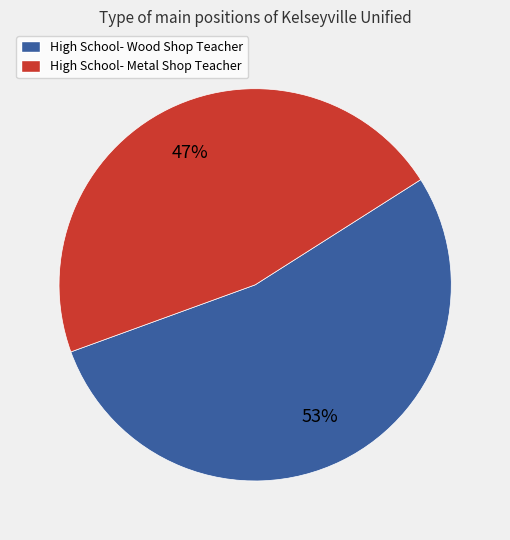

How many segments does this pie chart have?

2